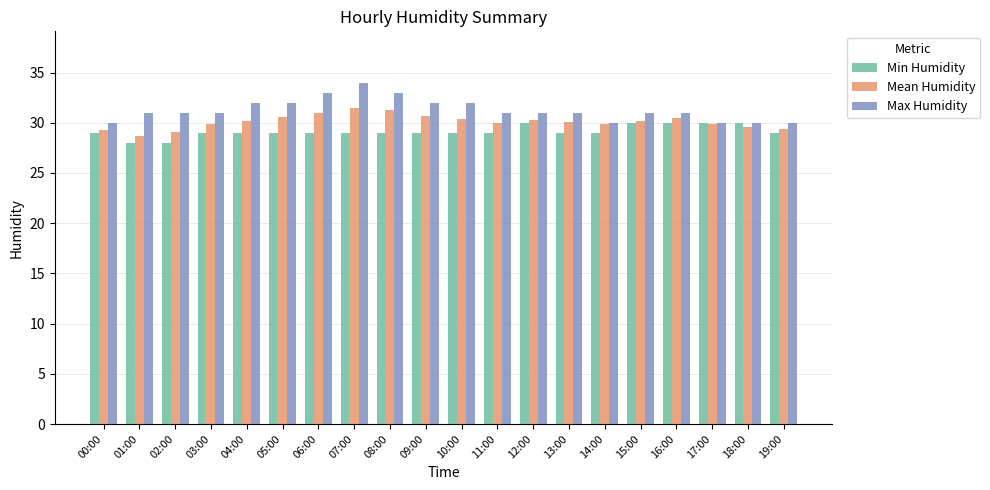

List the series in order of their peak value, lowest first.

Min Humidity, Mean Humidity, Max Humidity